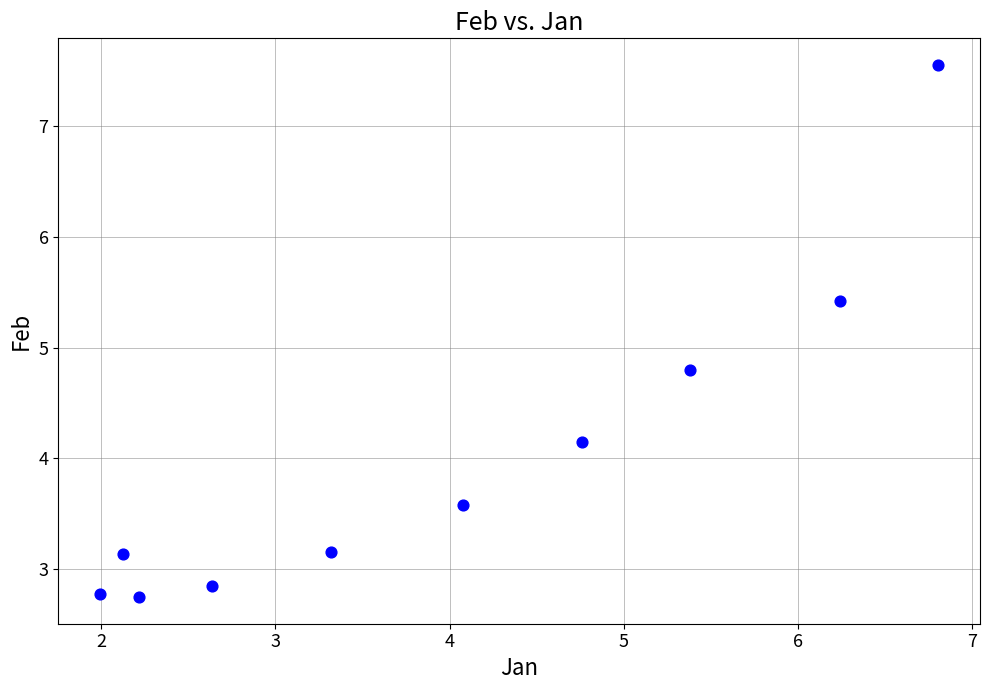

What Y value in the scatter plot is closest to 5?

4.8